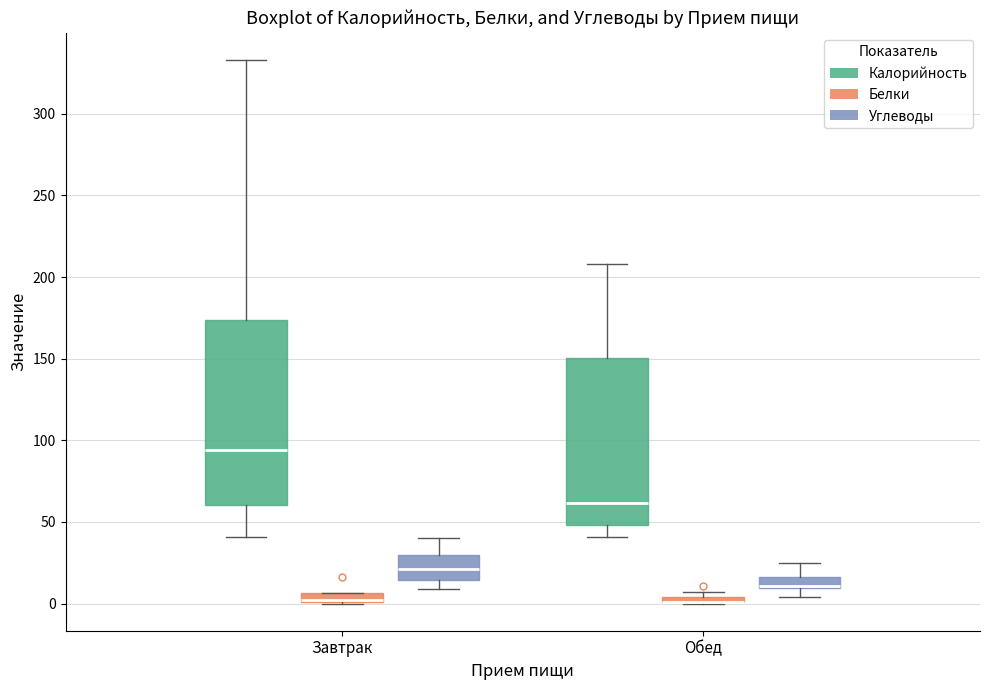

Where is the lower edge of the box for Обед (Углеводы) on the y-axis? The values are not printed on the chart, so give them approximately, as read against the axis.

10